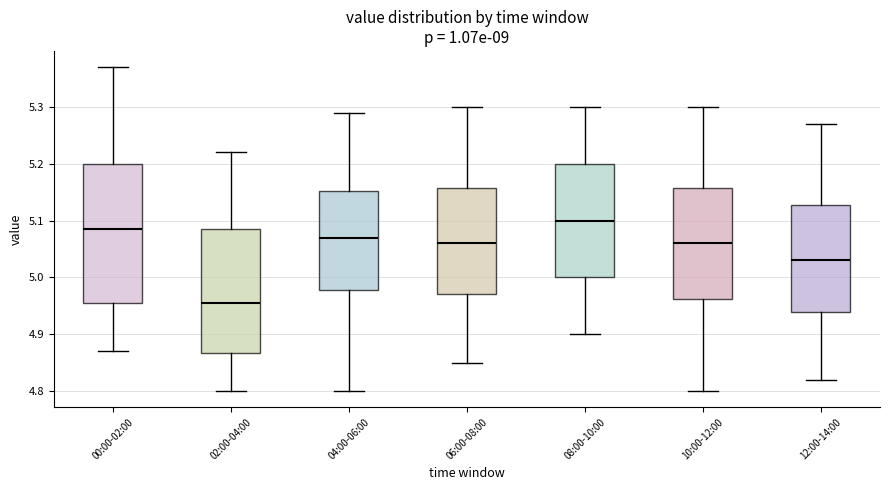

Reading left to right, read every box against the y-axis: the position of its median line, the range the box covers, and the ends of its whiskers. The values are not printed on the chart, so give them approximately, as read against the axis.

00:00-02:00: median 5.09, box 4.96 to 5.20, whiskers 4.87 to 5.37
02:00-04:00: median 4.96, box 4.87 to 5.09, whiskers 4.80 to 5.22
04:00-06:00: median 5.07, box 4.98 to 5.15, whiskers 4.80 to 5.29
06:00-08:00: median 5.06, box 4.97 to 5.16, whiskers 4.85 to 5.30
08:00-10:00: median 5.10, box 5.00 to 5.20, whiskers 4.90 to 5.30
10:00-12:00: median 5.06, box 4.96 to 5.16, whiskers 4.80 to 5.30
12:00-14:00: median 5.03, box 4.94 to 5.13, whiskers 4.82 to 5.27